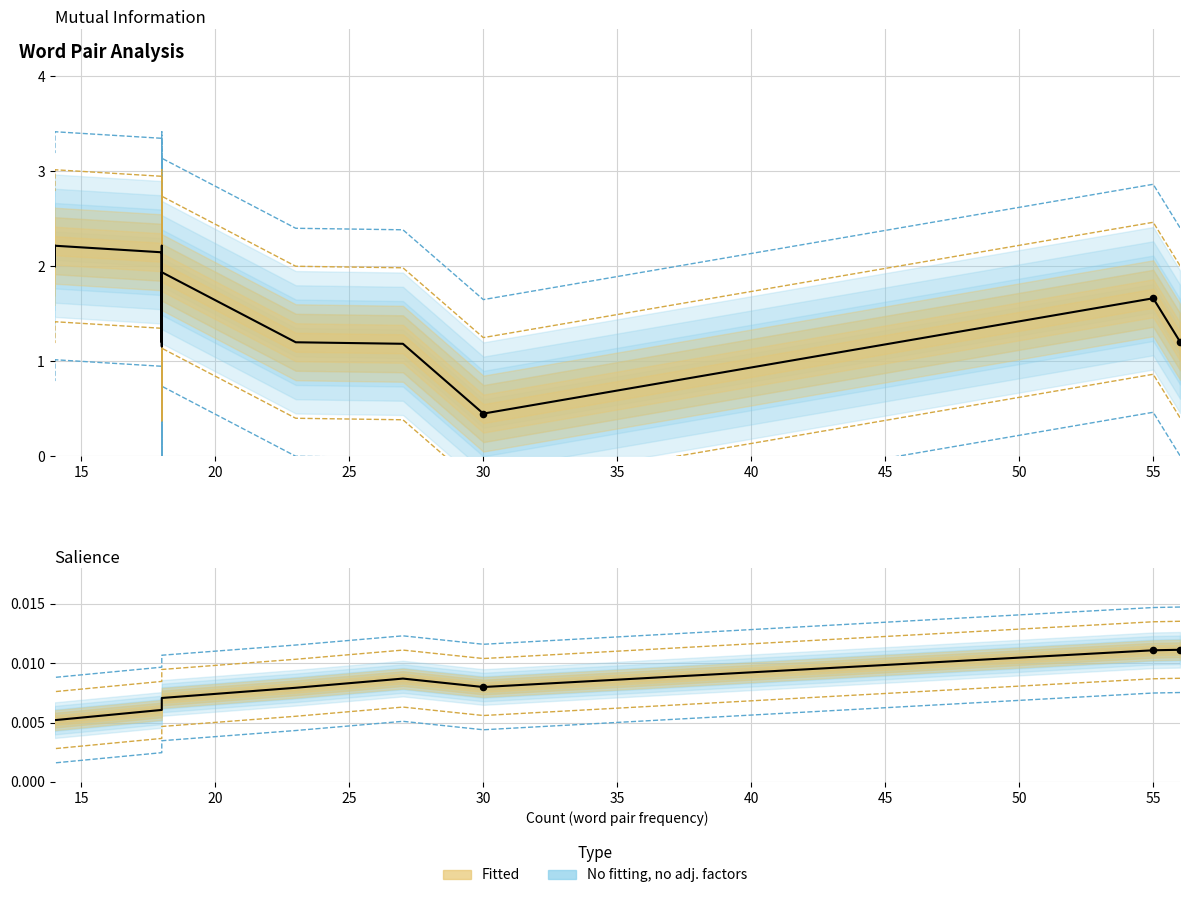

Which series has the largest Y range (max minus min)?

mutual_information